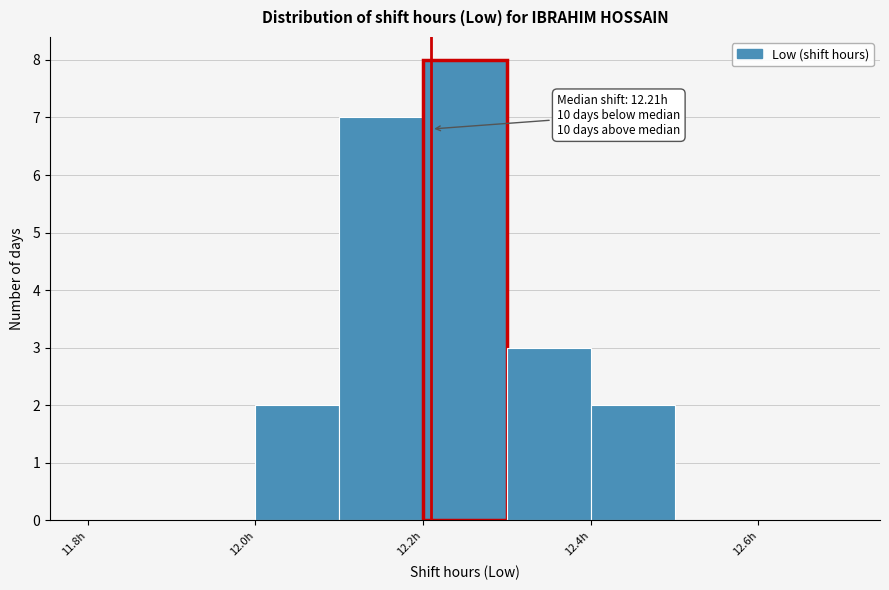

Over which range of the x-axis is the bar tallest?

12.2 to 12.3